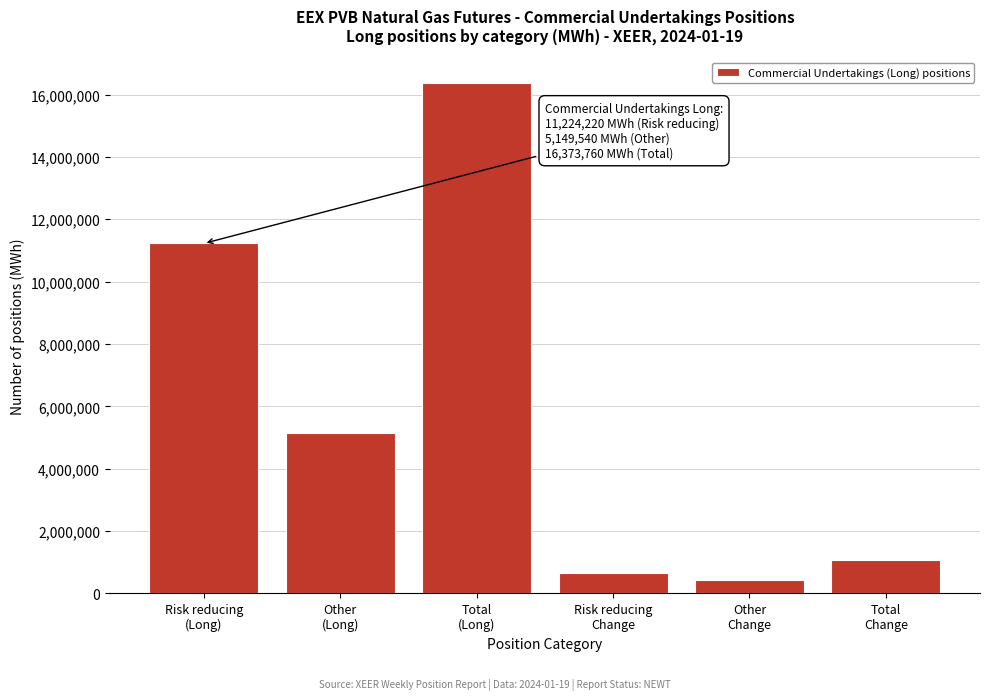

Reading left to right, what are all the values shown in this chart?

11224220	5149540	16373760	641040	444250	1085290